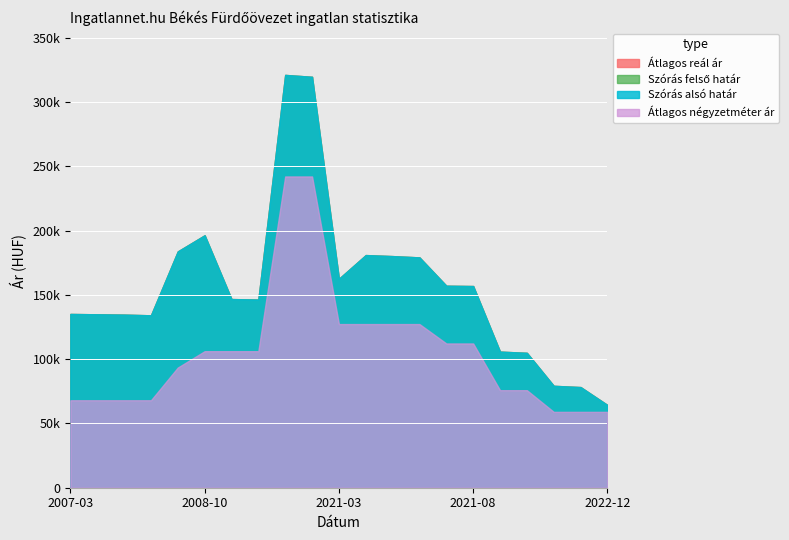

What is the difference between the highest and lowest values at 2019-04?

40190